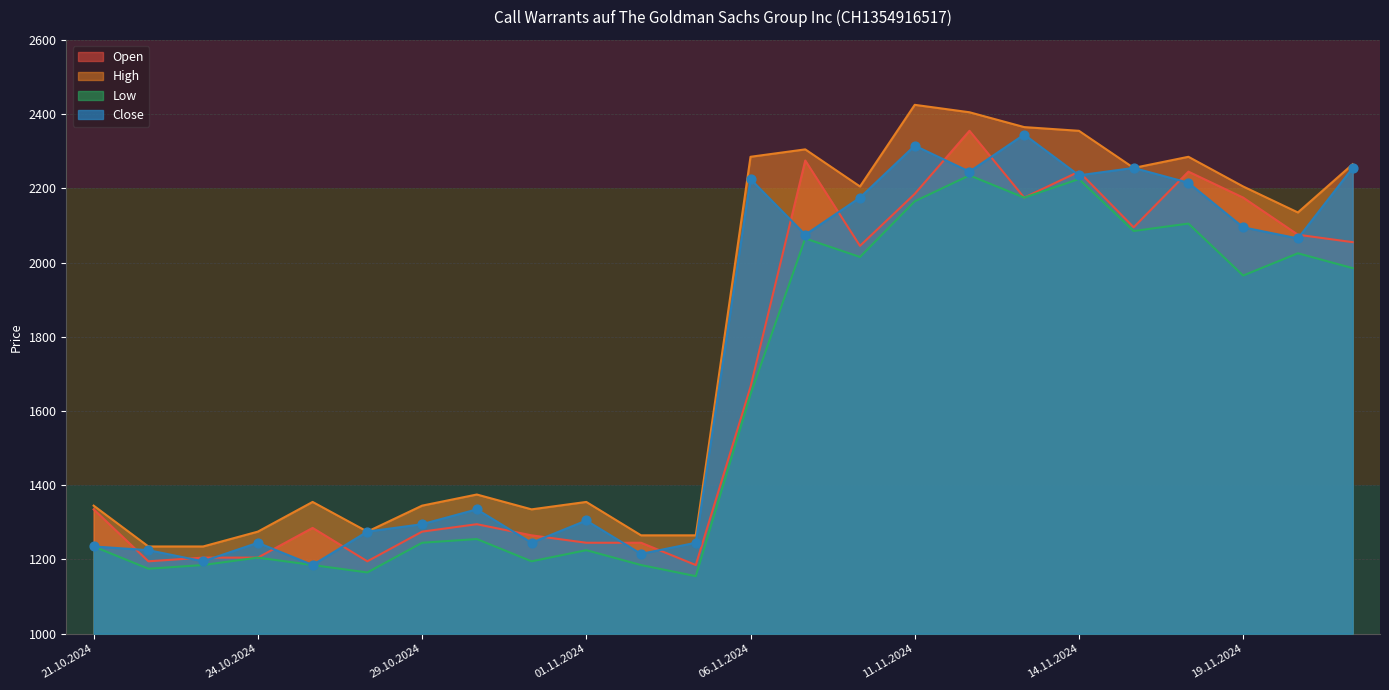

Is the value of High at 05.11.2024 greater than the value of Low at 14.11.2024?

No